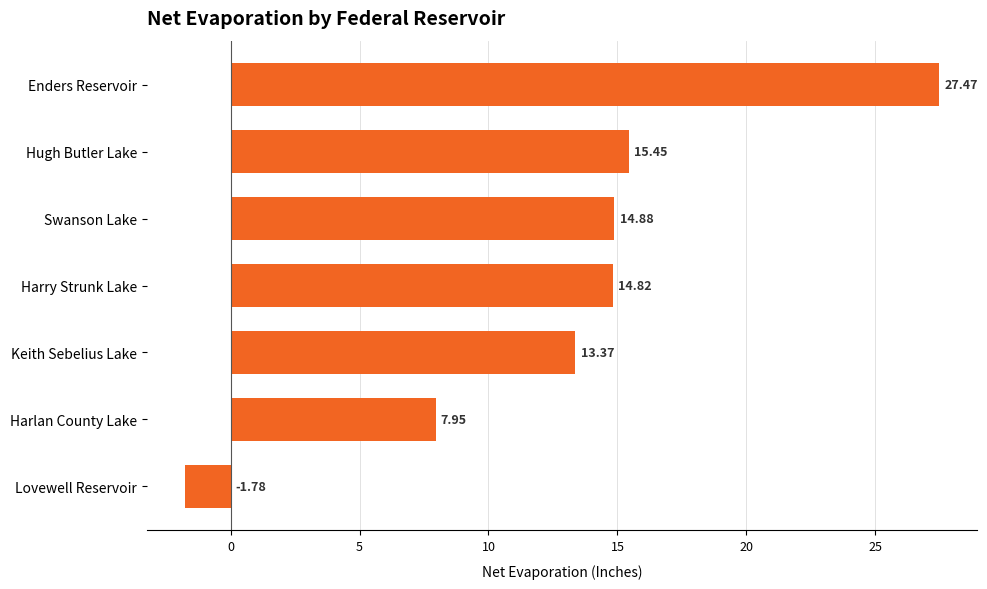

List the labels in order of value, largest first.

Enders Reservoir, Hugh Butler Lake, Swanson Lake, Harry Strunk Lake, Keith Sebelius Lake, Harlan County Lake, Lovewell Reservoir